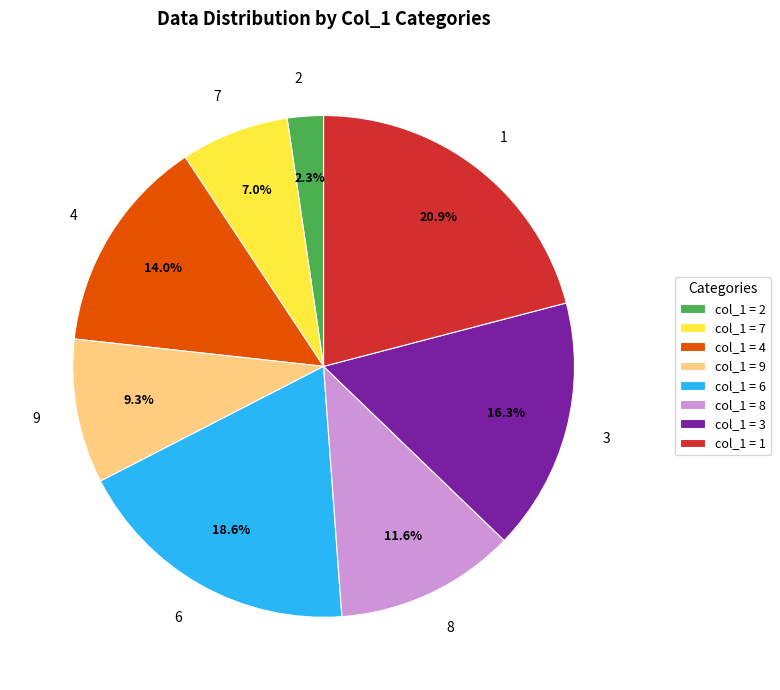

How many segments does this pie chart have?

8